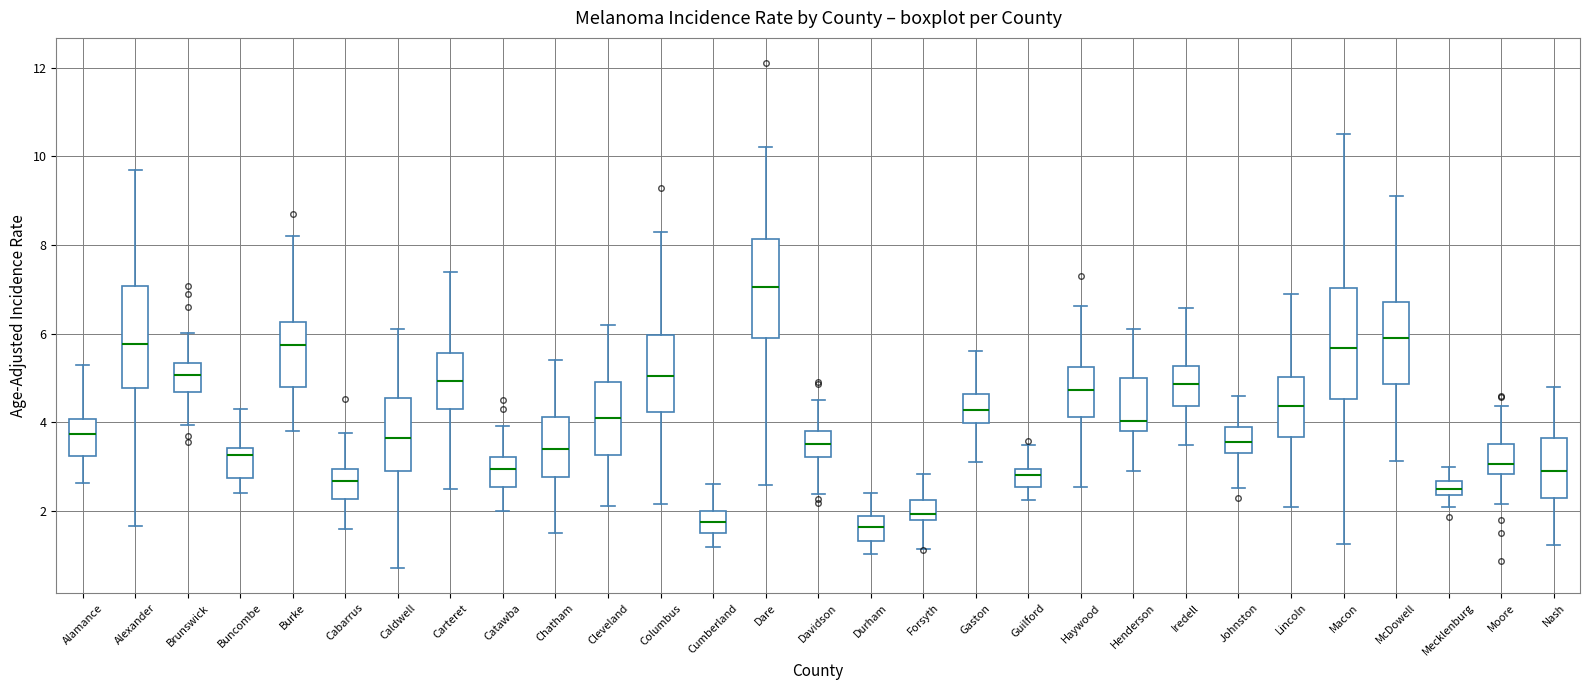

Reading left to right, read every box against the y-axis: the position of its median line, the range the box covers, and the ends of its whiskers. The values are not printed on the chart, so give them approximately, as read against the axis.

Alamance: median 3.8, box 3.2 to 4.0, whiskers 2.6 to 5.4
Alexander: median 5.8, box 4.8 to 7.0, whiskers 1.6 to 9.8
Brunswick: median 5.0, box 4.6 to 5.4, whiskers 4.0 to 6.0
Buncombe: median 3.2, box 2.8 to 3.4, whiskers 2.4 to 4.4
Burke: median 5.8, box 4.8 to 6.2, whiskers 3.8 to 8.2
Cabarrus: median 2.6, box 2.2 to 3.0, whiskers 1.6 to 3.8
Caldwell: median 3.6, box 3.0 to 4.6, whiskers 0.8 to 6.2
Carteret: median 5.0, box 4.2 to 5.6, whiskers 2.6 to 7.4
Catawba: median 3.0, box 2.6 to 3.2, whiskers 2.0 to 4.0
Chatham: median 3.4, box 2.8 to 4.2, whiskers 1.4 to 5.4
Cleveland: median 4.0, box 3.2 to 5.0, whiskers 2.2 to 6.2
Columbus: median 5.0, box 4.2 to 6.0, whiskers 2.2 to 8.4
Cumberland: median 1.8, box 1.4 to 2.0, whiskers 1.2 to 2.6
Dare: median 7.0, box 5.8 to 8.2, whiskers 2.6 to 10.2
Davidson: median 3.6, box 3.2 to 3.8, whiskers 2.4 to 4.6
Durham: median 1.6, box 1.4 to 1.8, whiskers 1.0 to 2.4
Forsyth: median 2.0, box 1.8 to 2.2, whiskers 1.2 to 2.8
Gaston: median 4.2, box 4.0 to 4.6, whiskers 3.2 to 5.6
Guilford: median 2.8, box 2.6 to 3.0, whiskers 2.2 to 3.6
Haywood: median 4.8, box 4.2 to 5.2, whiskers 2.6 to 6.6
Henderson: median 4.0, box 3.8 to 5.0, whiskers 3.0 to 6.2
Iredell: median 4.8, box 4.4 to 5.2, whiskers 3.6 to 6.6
Johnston: median 3.6, box 3.4 to 4.0, whiskers 2.6 to 4.6
Lincoln: median 4.4, box 3.6 to 5.0, whiskers 2.0 to 7.0
Macon: median 5.6, box 4.6 to 7.0, whiskers 1.2 to 10.6
McDowell: median 6.0, box 4.8 to 6.8, whiskers 3.2 to 9.2
Mecklenburg: median 2.4 (inside the box), box 2.4 to 2.6, whiskers 2.2 to 3.0
Moore: median 3.0, box 2.8 to 3.6, whiskers 2.2 to 4.4
Nash: median 3.0, box 2.2 to 3.6, whiskers 1.2 to 4.8